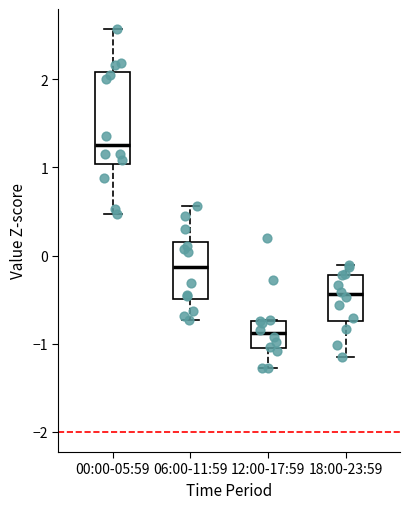

Comparing the boxes themselves (not the whiskers), which one is the tallest?

00:00-05:59